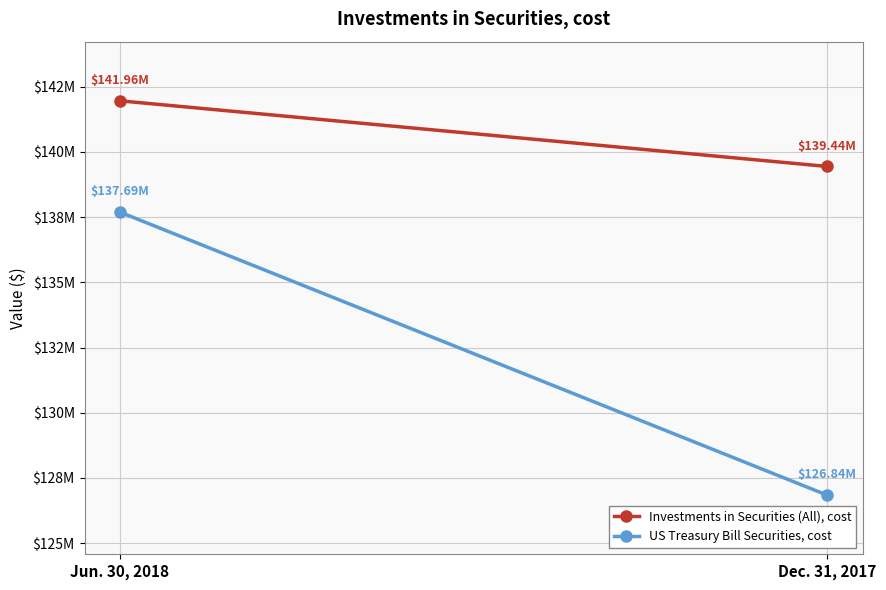

Reading left to right, extract all data points from this chart.

Investments in Securities (All), cost: Jun. 30, 2018=141960756	Dec. 31, 2017=139443674
US Treasury Bill Securities, cost: Jun. 30, 2018=137693243	Dec. 31, 2017=126838949